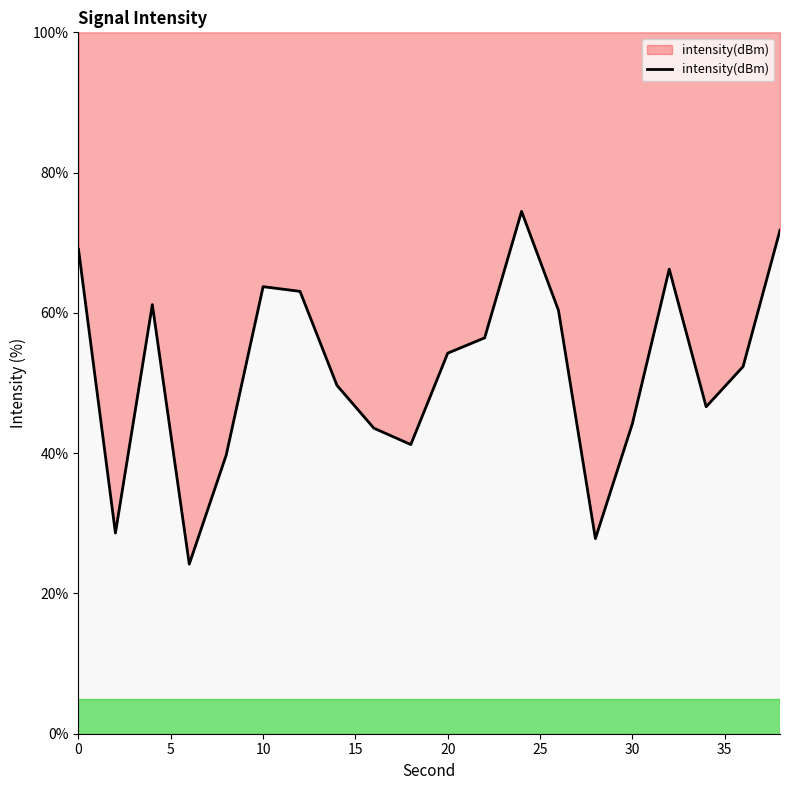

The value at 38 is 33.8. True or false?

False